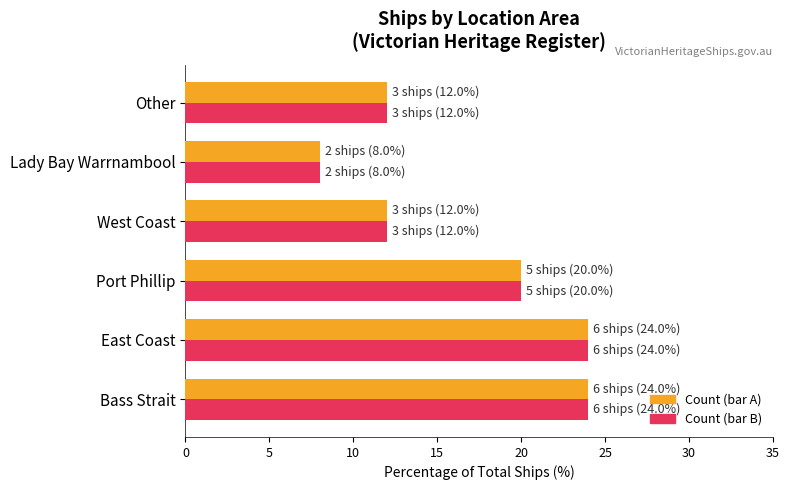

Which label corresponds to the smallest value in the chart?

Lady Bay Warrnambool